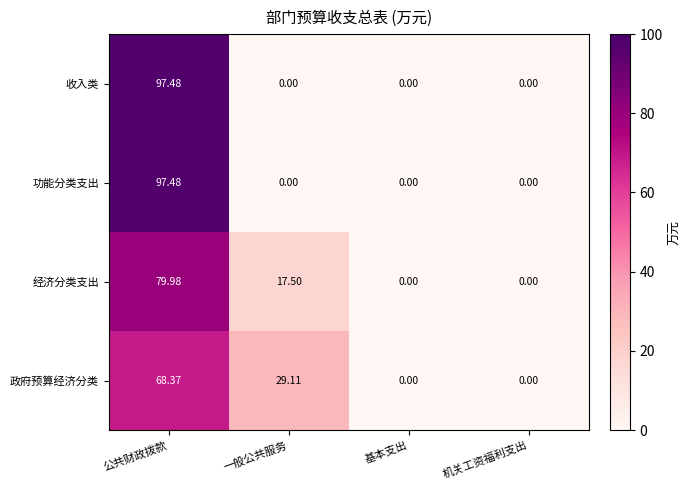

Where does the 政府预算经济分类 series first go above 29?

公共财政拨款